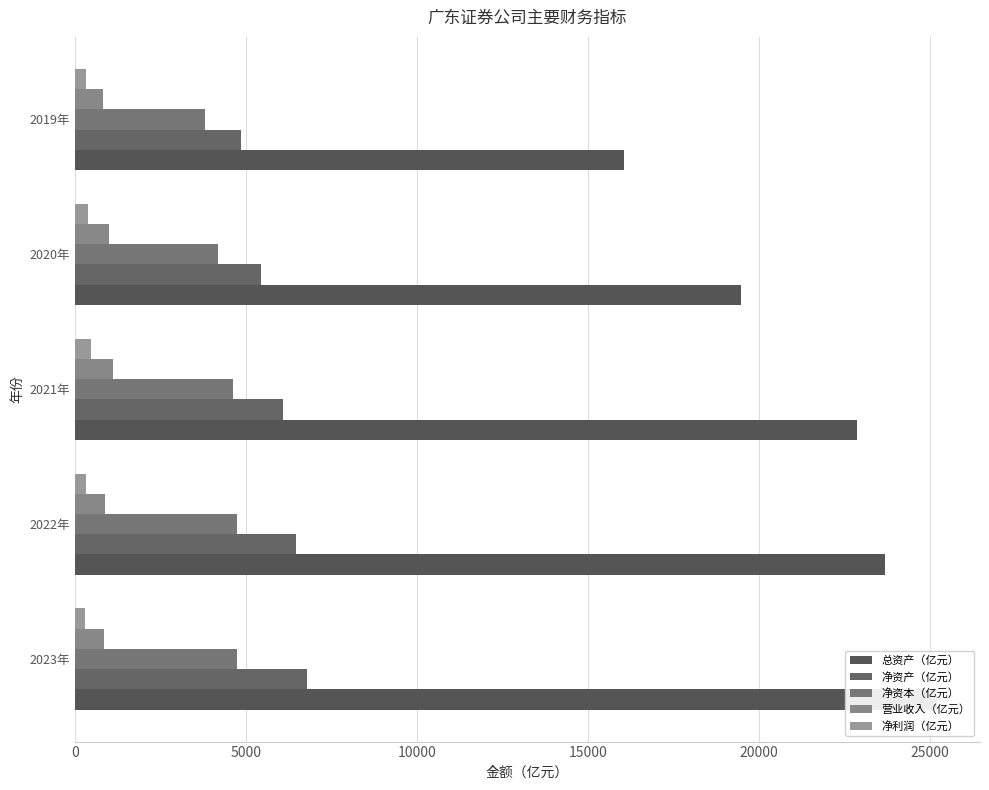

Is the value of 净资本（亿元） at 0 greater than the value of 营业收入（亿元） at 10000?

Yes